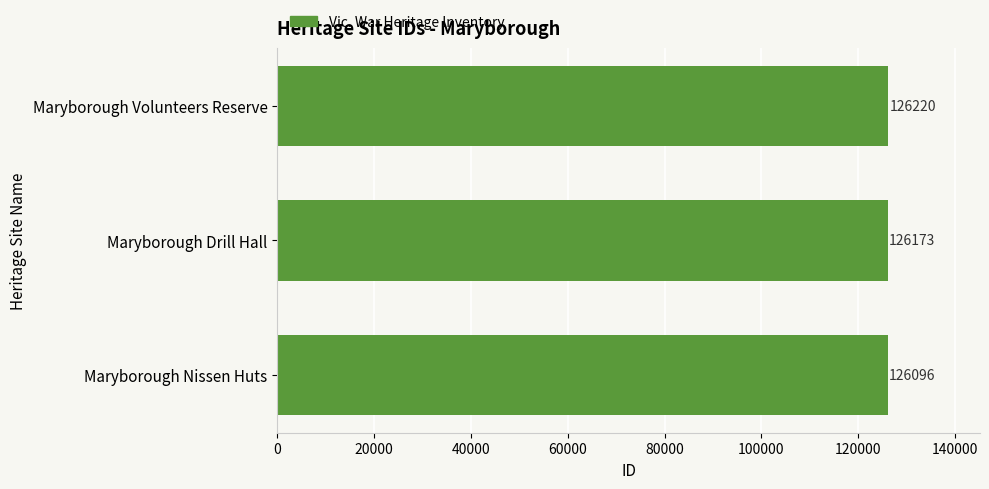

How many data points are less than 126173?

1